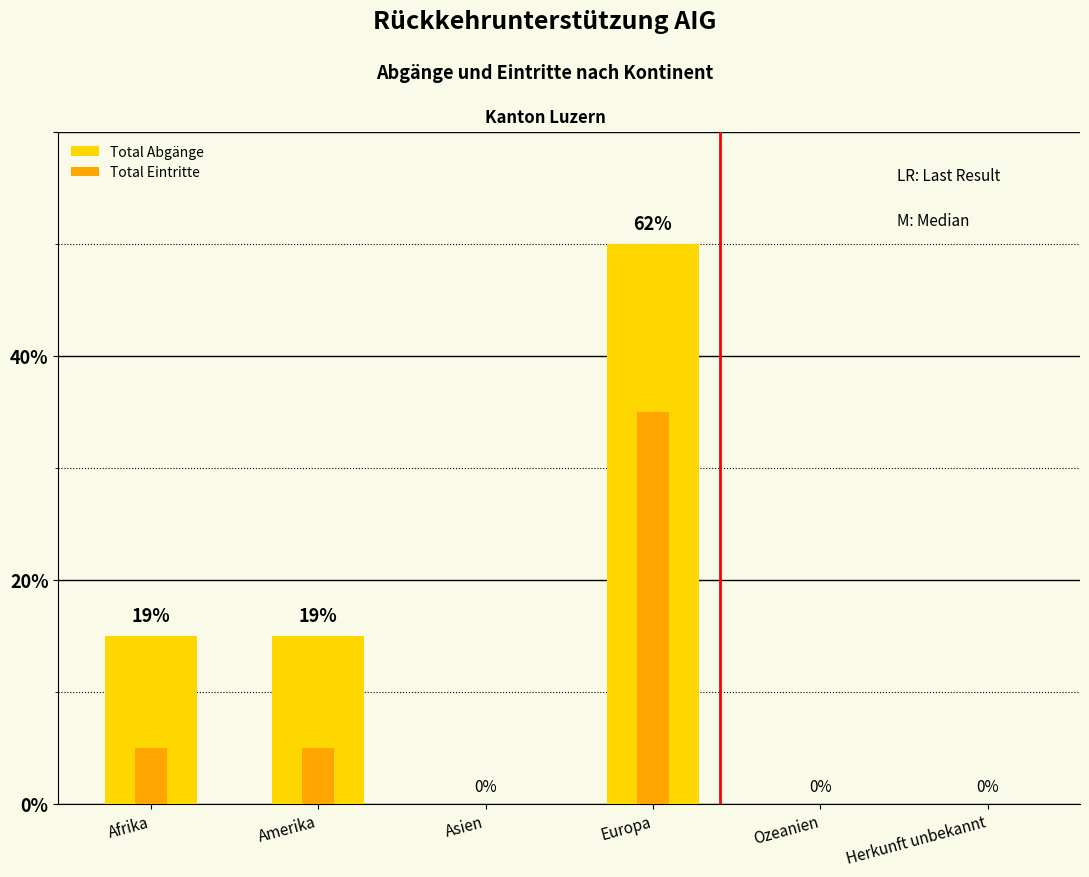

At which label does Total Eintritte first exceed 1?

Europa